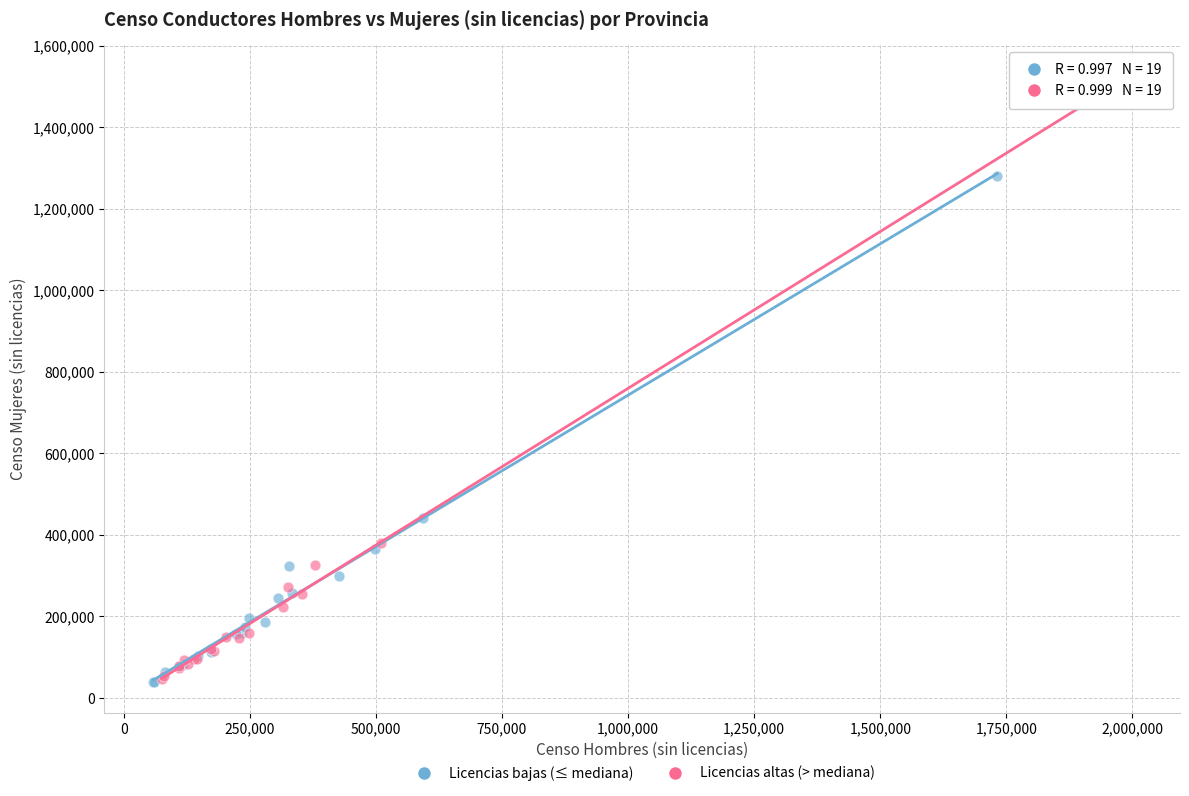

Which series reaches the maximum Y coordinate?

Licencias altas (> mediana)